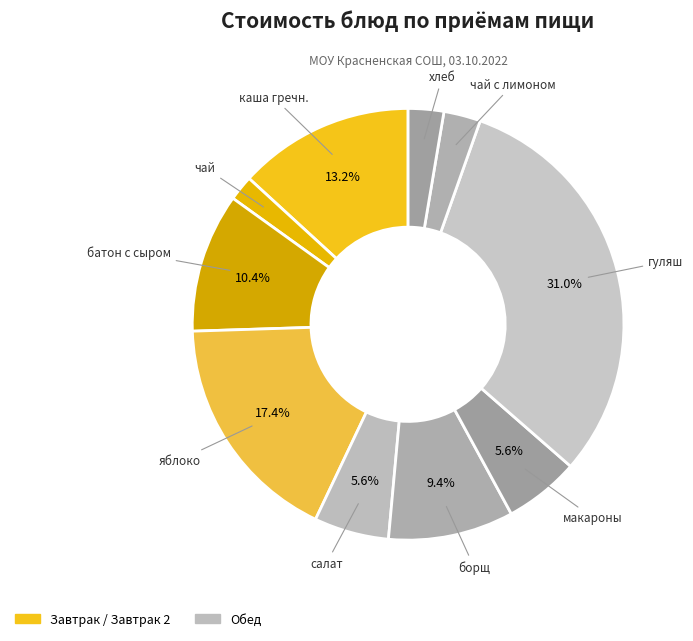

Count the number of slices in the pie.

10